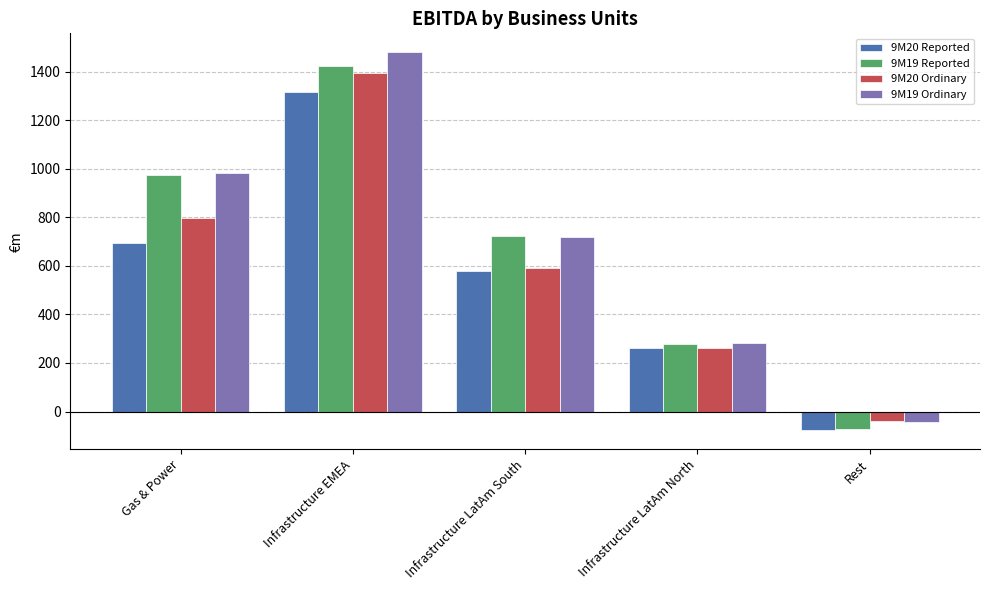

What is the difference between the second highest and second lowest values in the 9M20 Ordinary series?

534